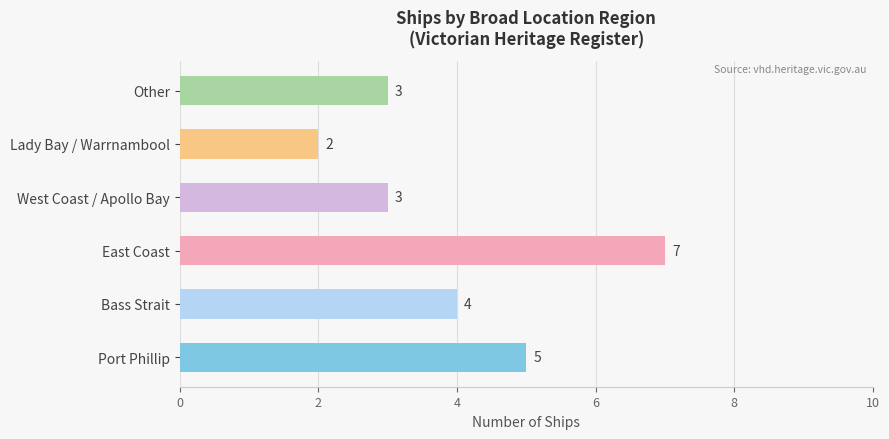

Count the values in the range 3 to 5.

4